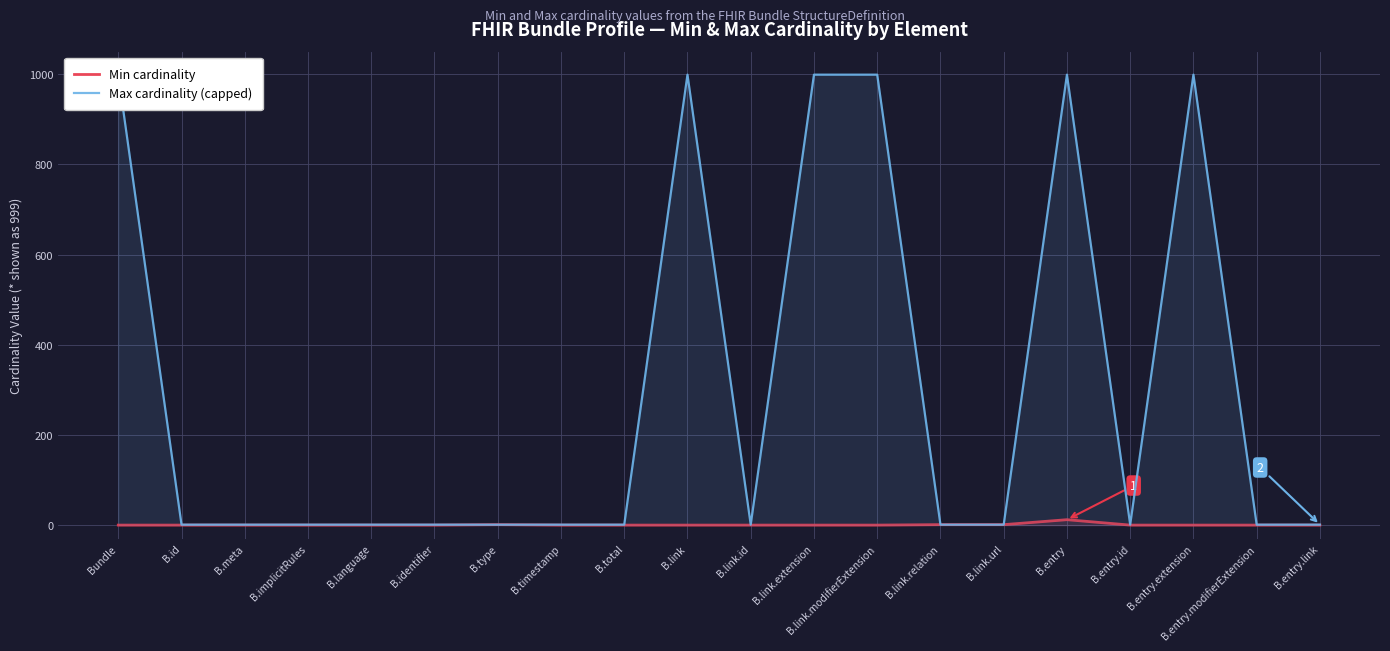

What is the greatest value displayed?

999